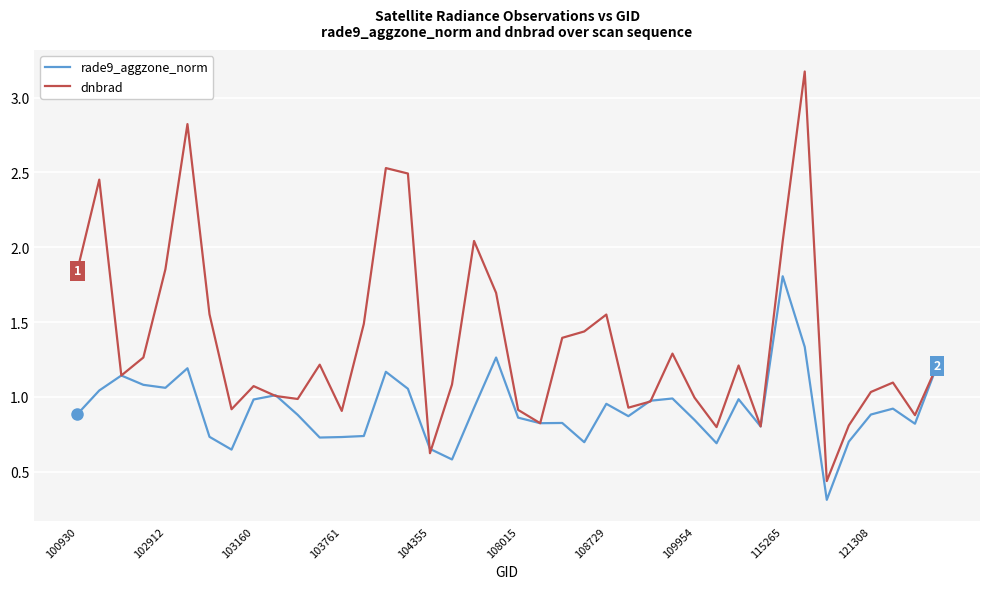

What is the greatest value displayed?

3.2